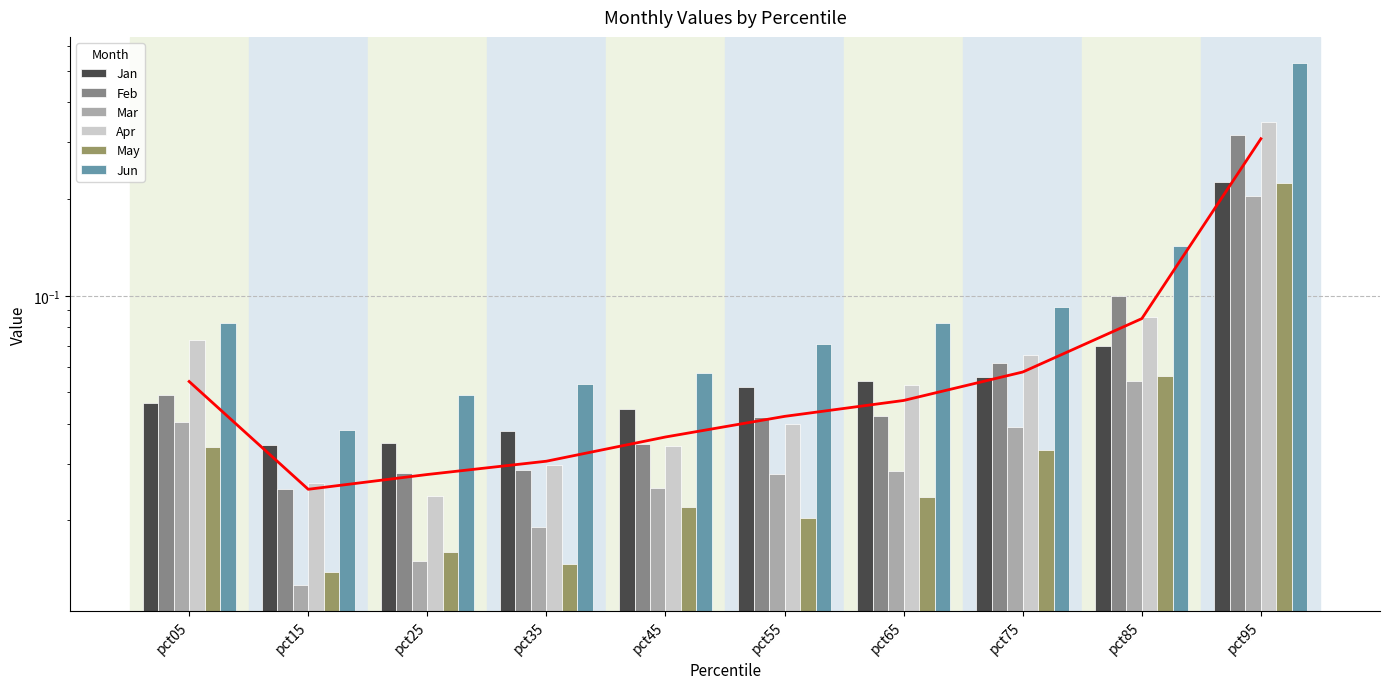

Which has a higher value, pct75 or pct55?

pct75